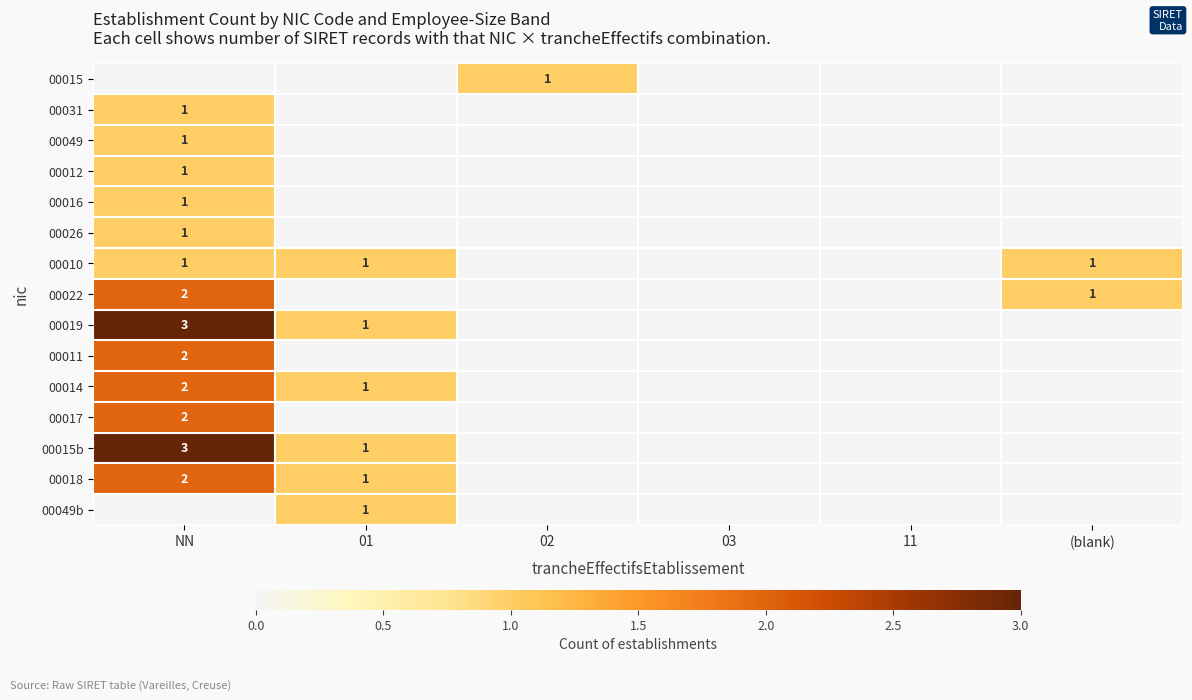

What is the spread (max minus min) of values at 01?

1